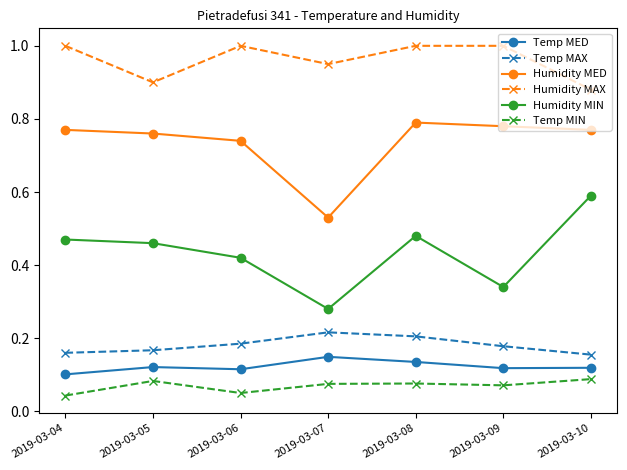

Is the value of Temp MIN at 2019-03-09 greater than the value of Humidity MED at 2019-03-04?

No